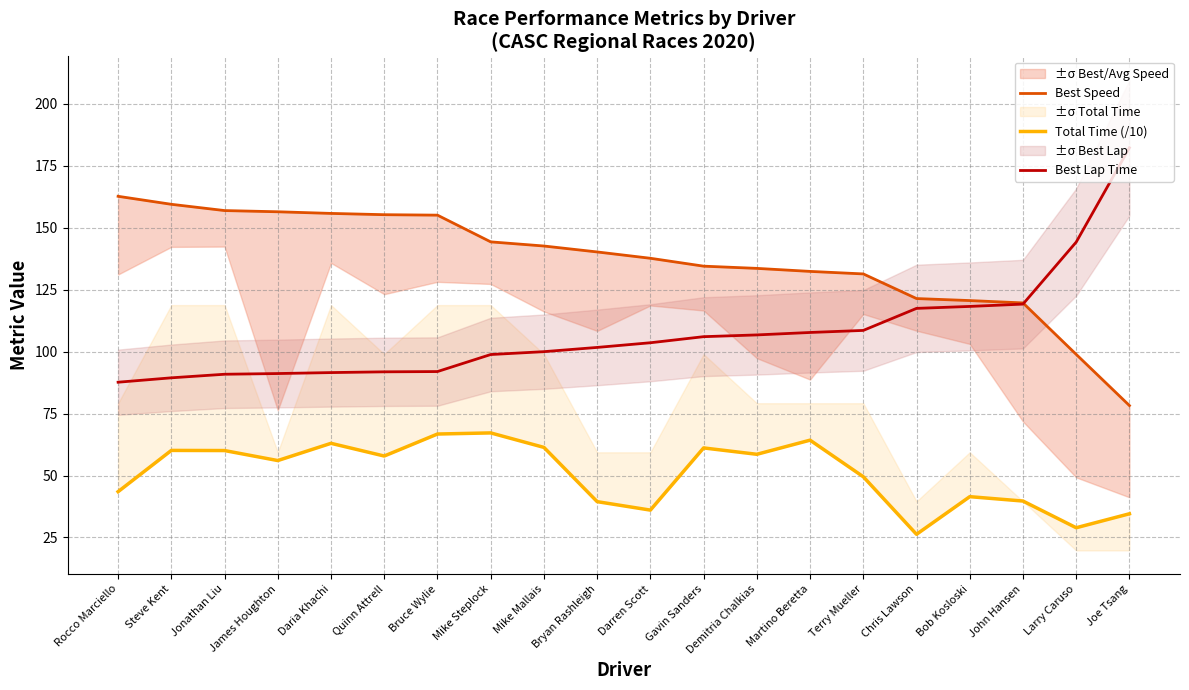

Between Jonathan Liu and Joe Tsang, which is larger?

Jonathan Liu